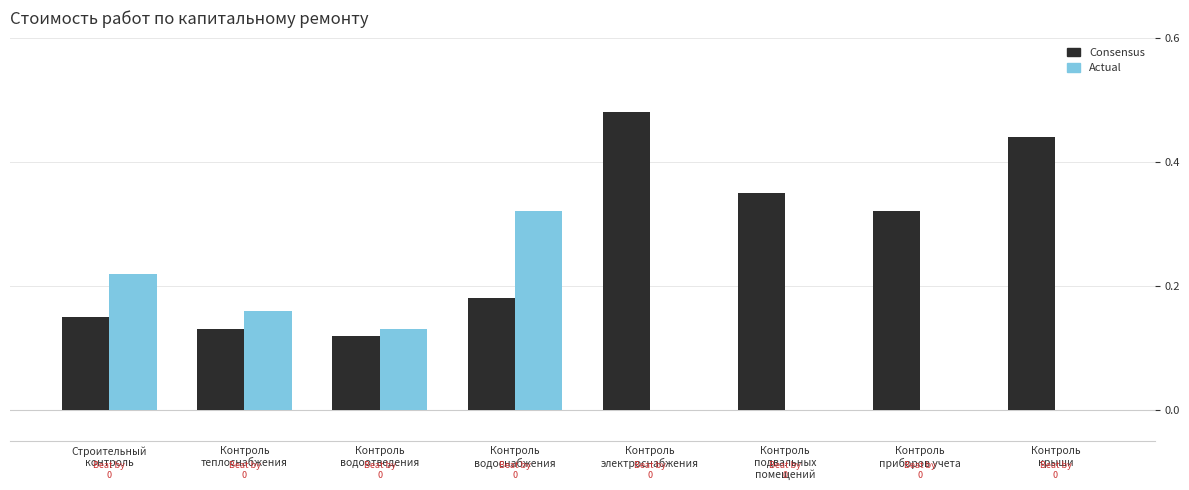

What is the sum of all Consensus values?

2.2